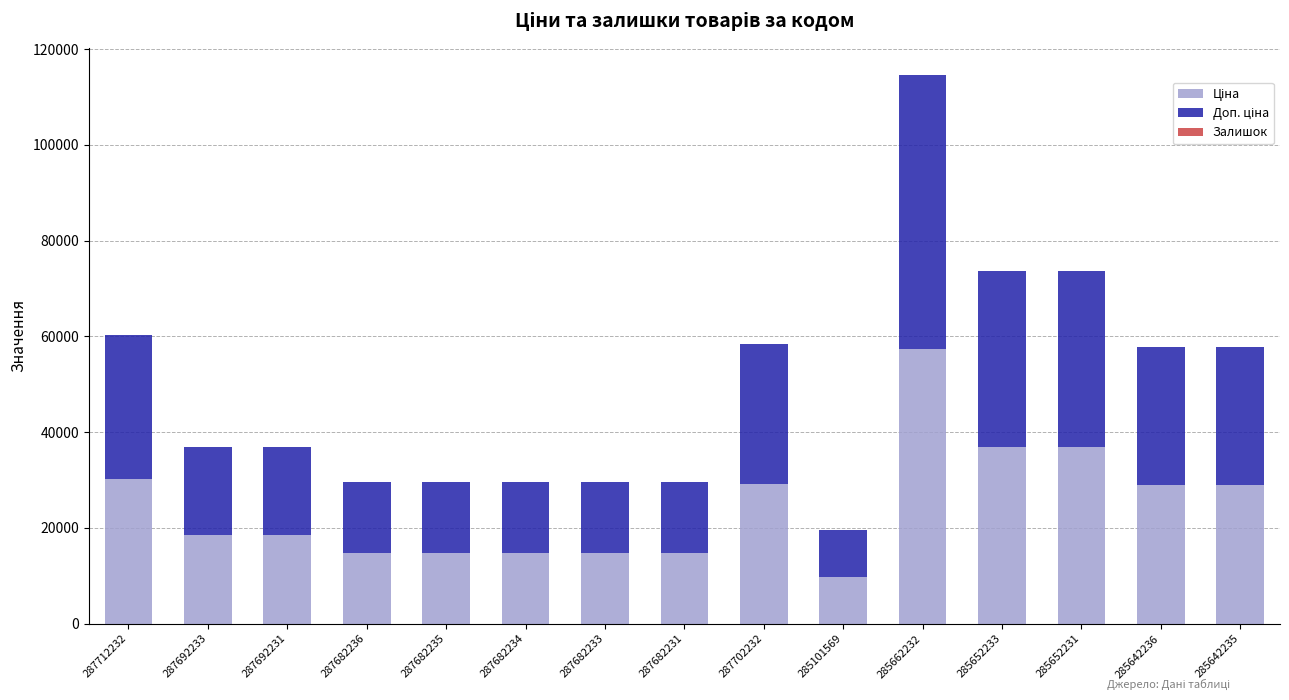

At which category is the sum across all series the highest?

285662232